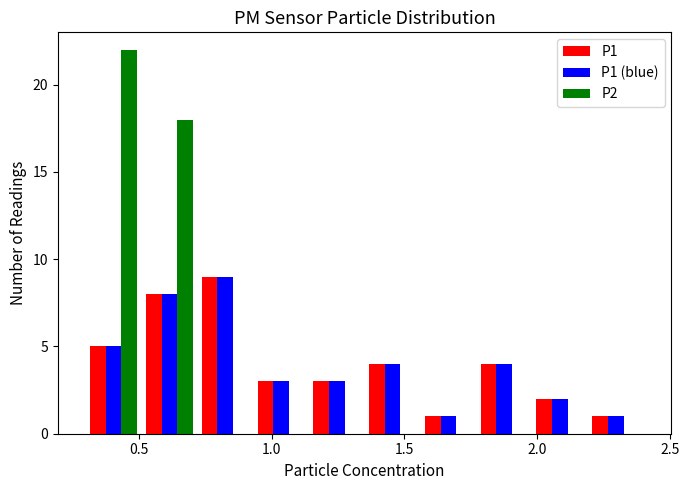

What is the height of the P2 bar covering 0.51 to 0.72 on the x-axis? Neither the bar edges nor the heights are printed on the chart, so give them approximately, as read against the axes.

18